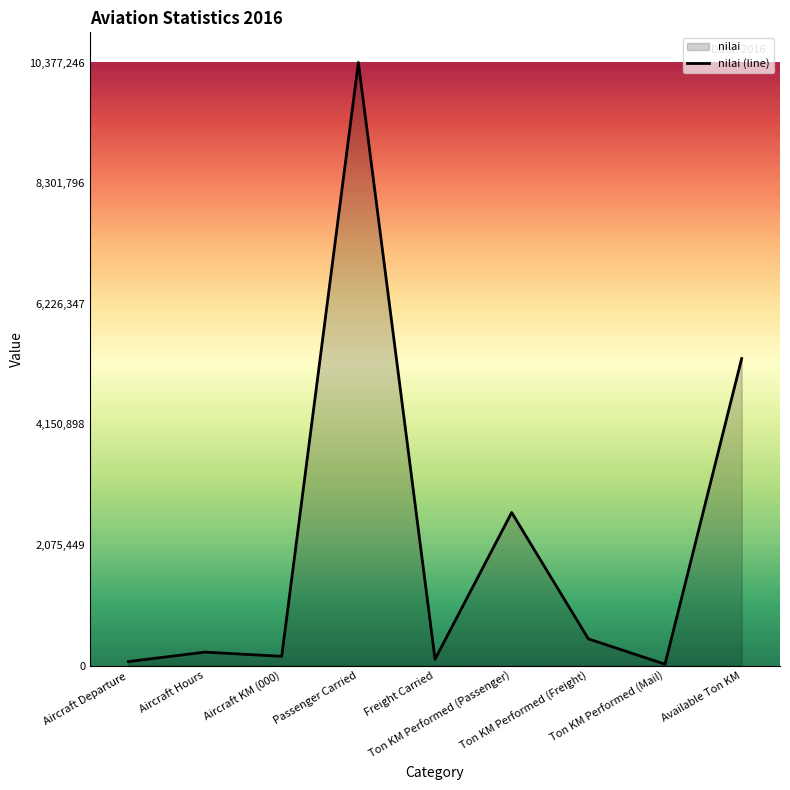

How many values exceed 234413?

4